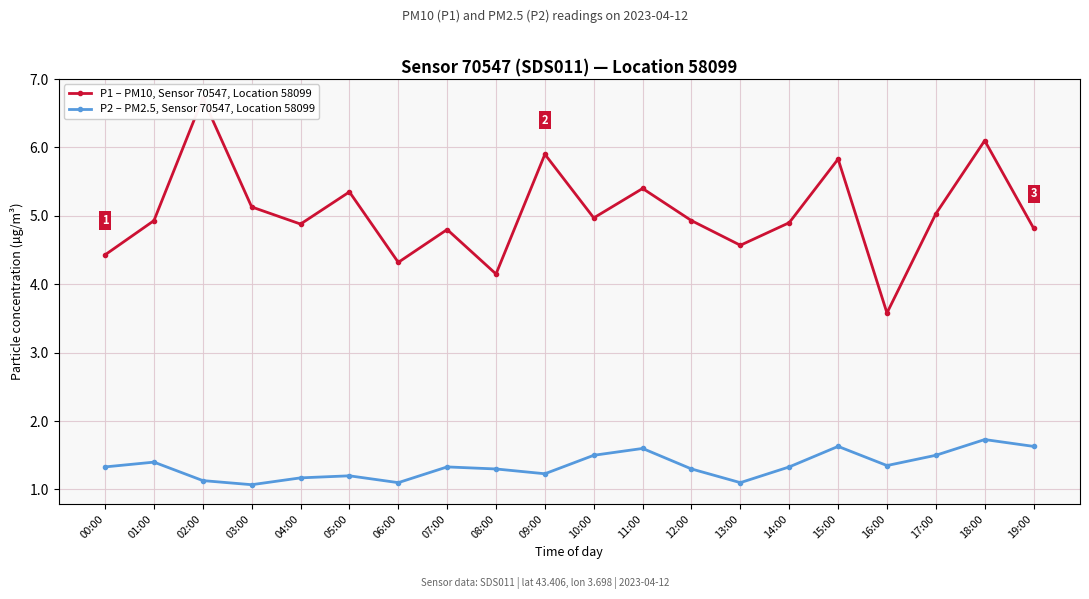

True or false: P2 – PM2.5, Sensor 70547, Location 58099 and P1 – PM10, Sensor 70547, Location 58099 cross at least once.

False